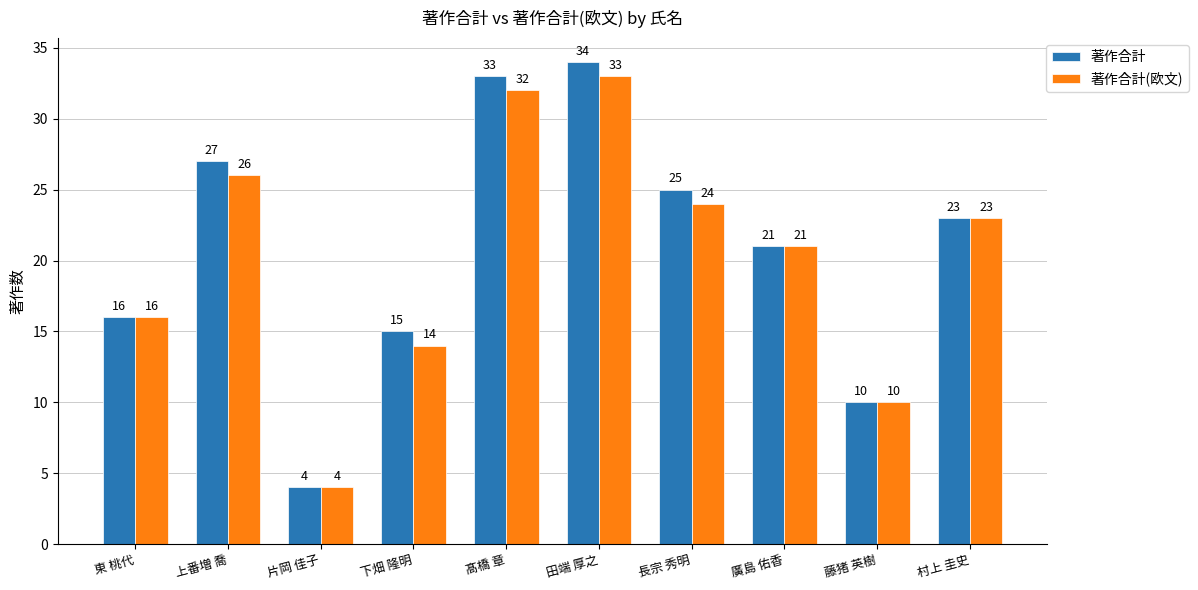

What are all the series names shown in the legend?

著作合計, 著作合計(欧文)